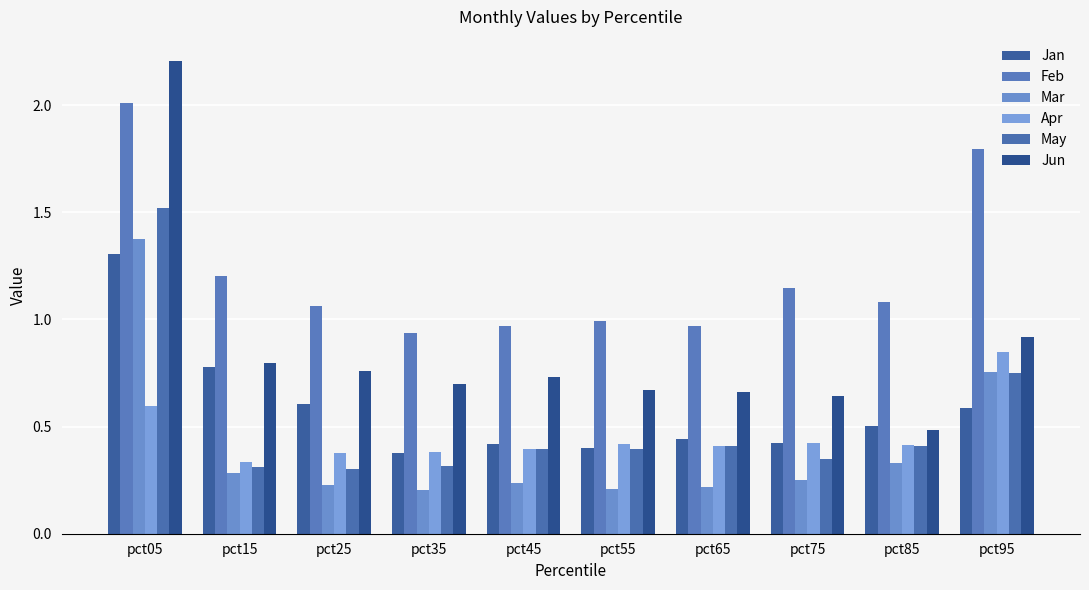

Which series has the largest range (max minus min)?

Jun